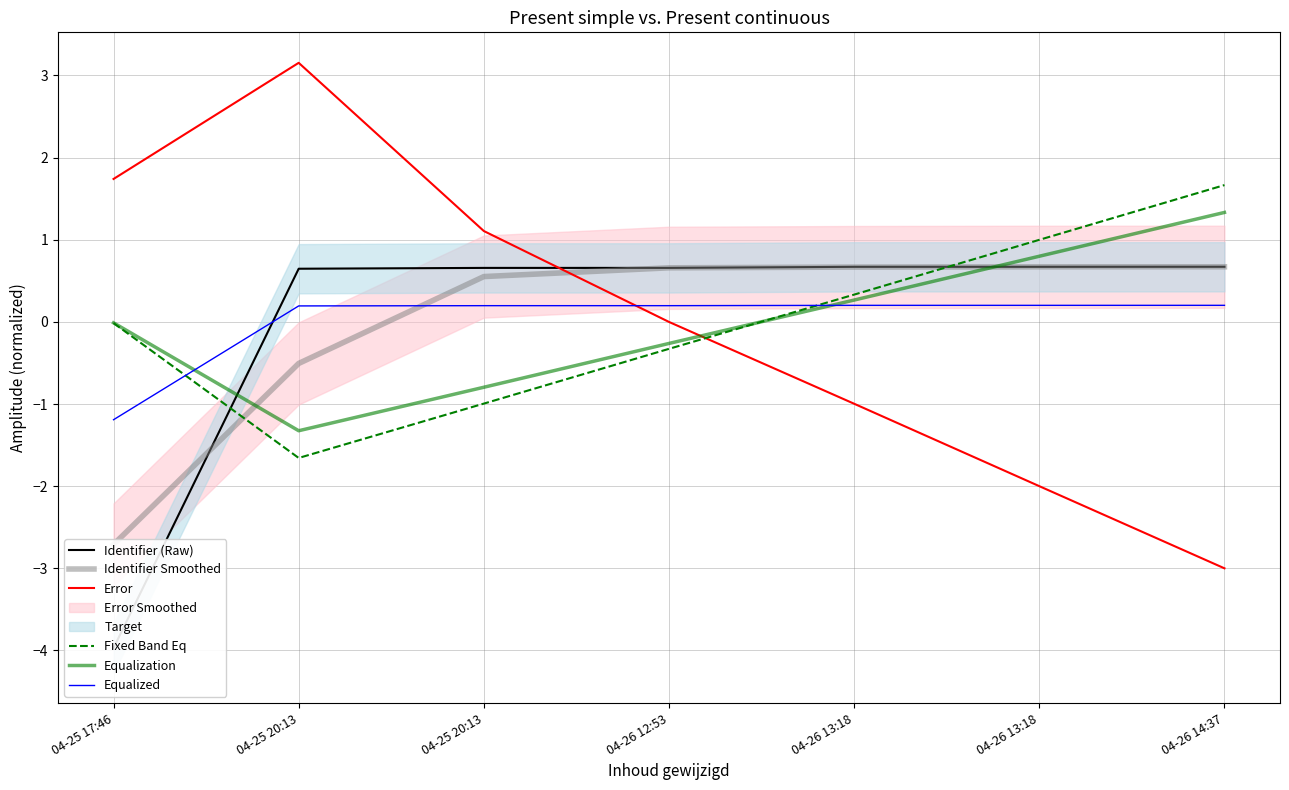

Reading left to right, what are all the values shown in this chart?

Identifier (Raw): -4.0	0.6	0.7	0.7	0.7	0.7	0.7
Identifier Smoothed: -2.7	-0.5	0.6	0.7	0.7	0.7	0.7
Error: 1.7	3.2	1.1	-0.0	-1.0	-2.0	-3.0
Fixed Band Eq: -0.0	-1.7	-1.0	-0.3	0.3	1.0	1.7
Equalization: -0.0	-1.3	-0.8	-0.3	0.3	0.8	1.3
Equalized: -1.2	0.2	0.2	0.2	0.2	0.2	0.2